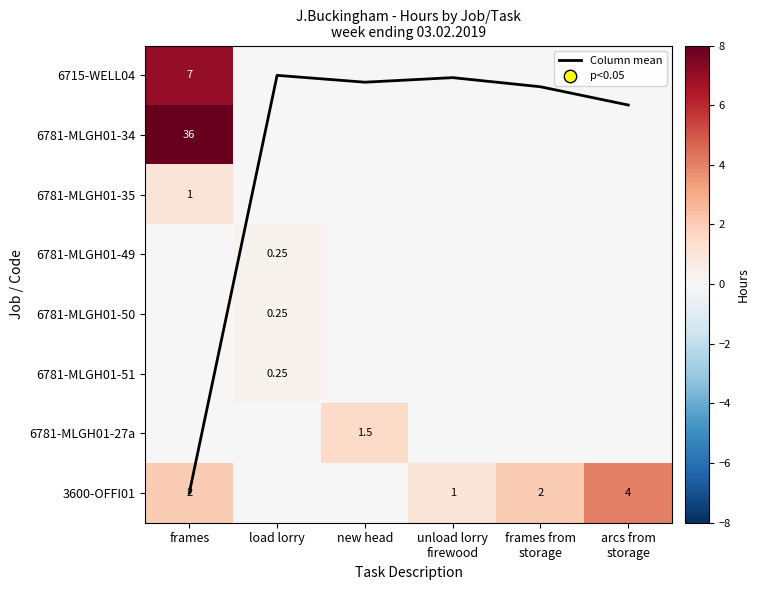

Which has a higher value, unload lorry
firewood or new head?

new head